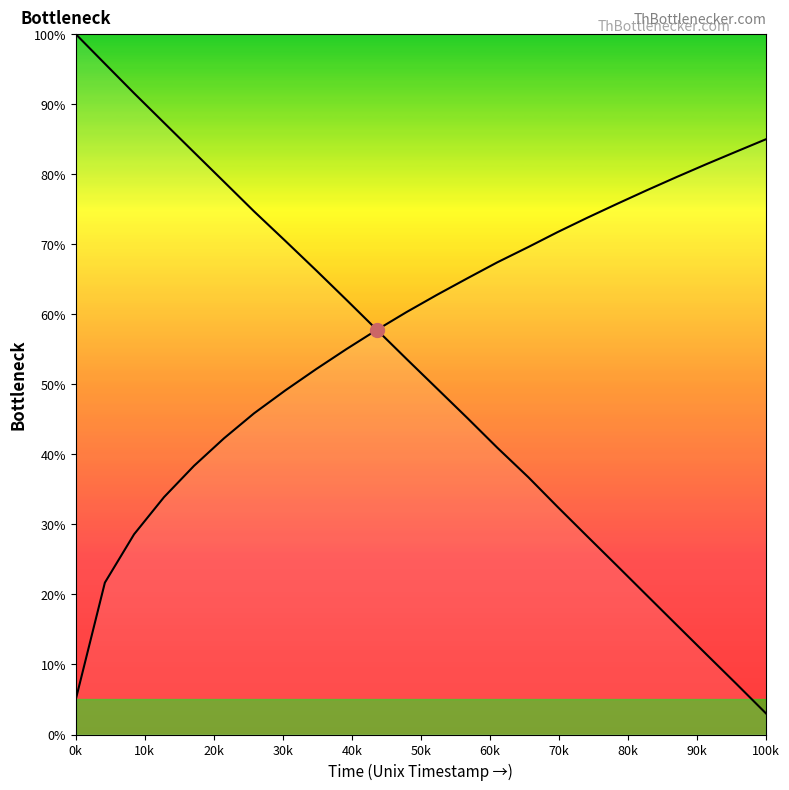

True or false: valid_mainchain and io_index cross at least once.

True